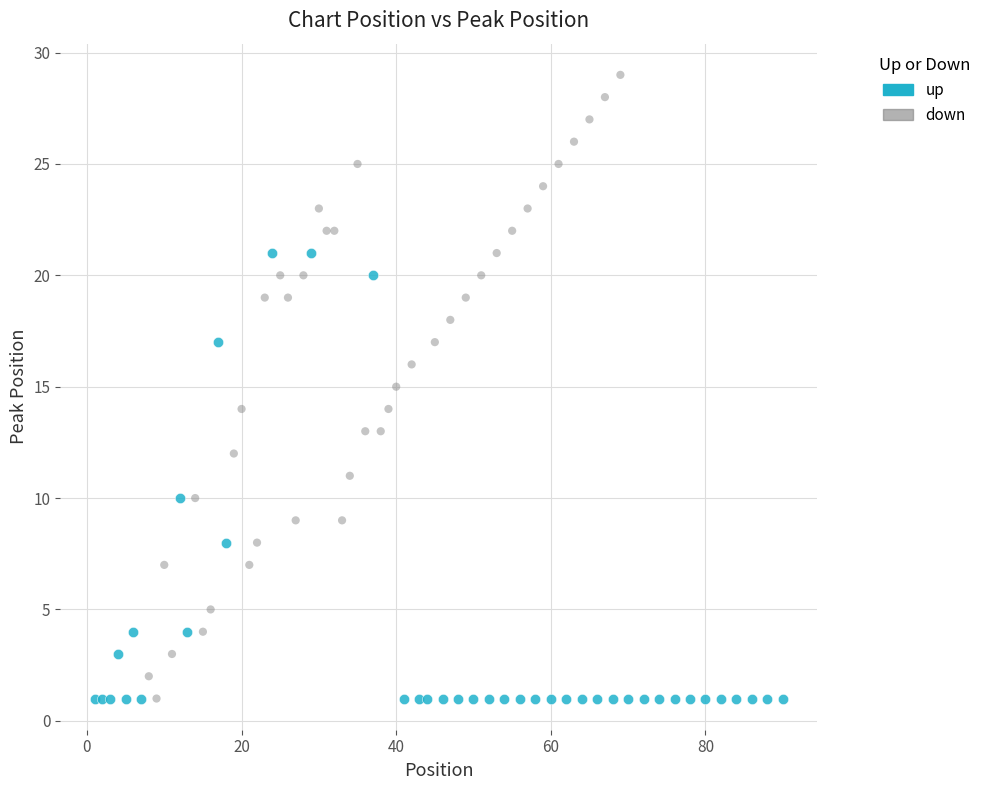

Which series has the largest Y range (max minus min)?

down